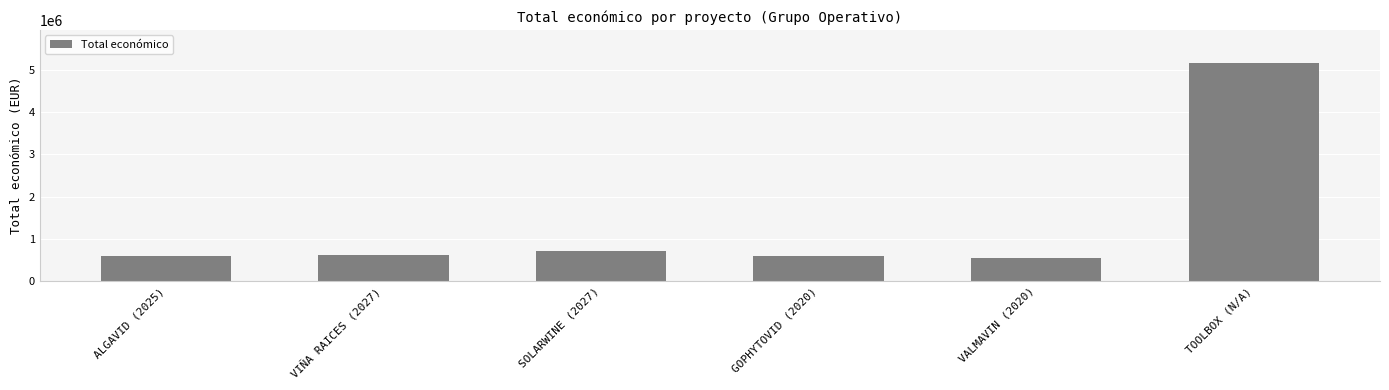

What is the label of the 1st bar from the right?

TOOLBOX (N/A)